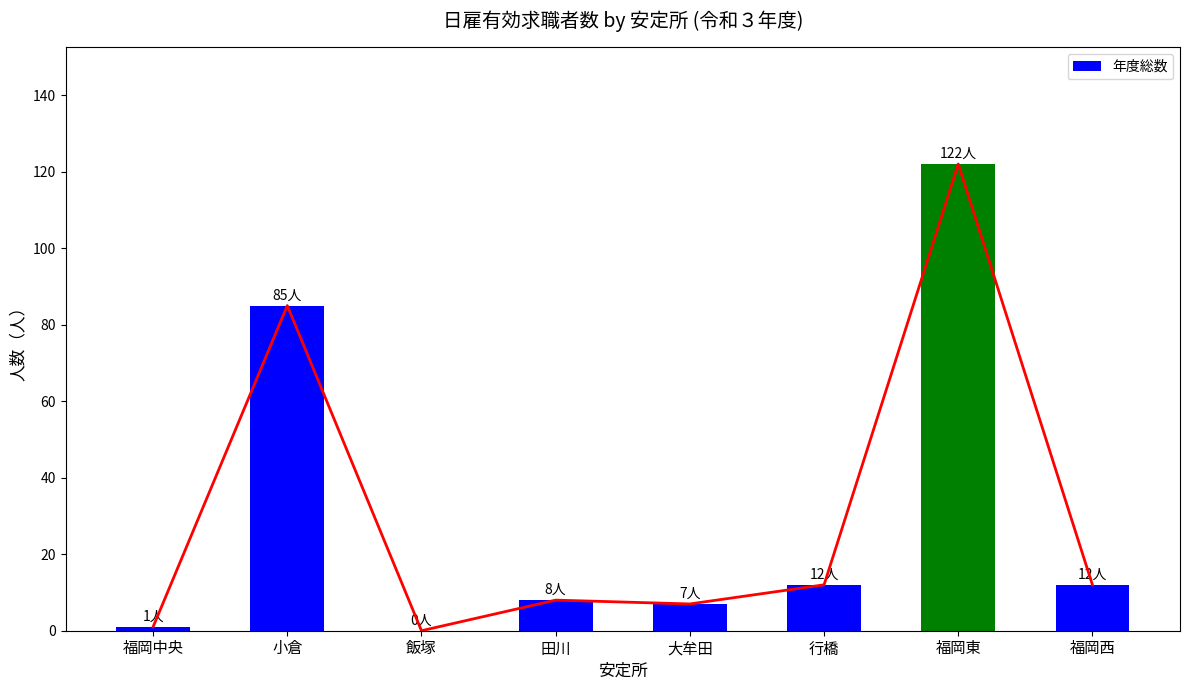

Which has a higher value, 大牟田 or 飯塚?

大牟田